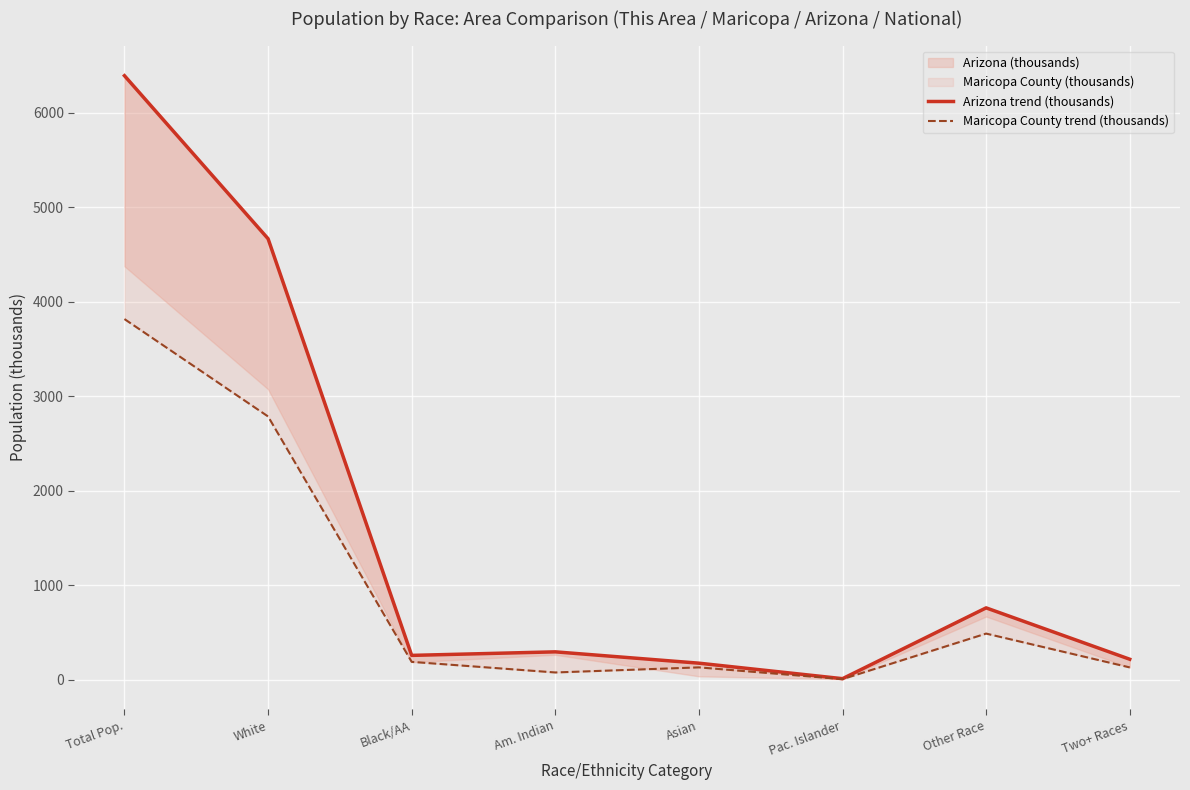

What is the spread (max minus min) of values at Asian?

44.5